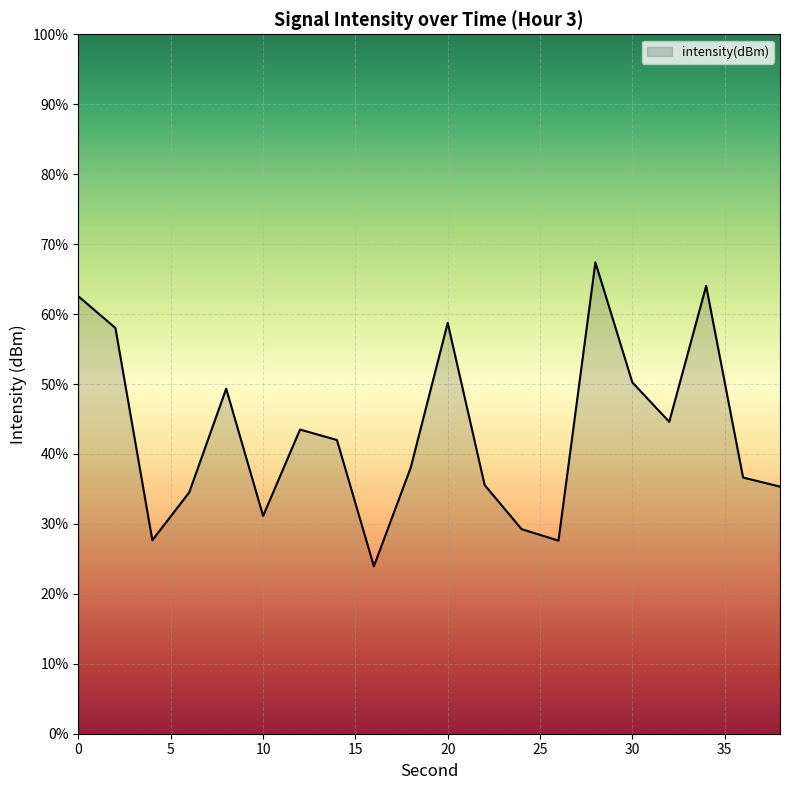

Reading left to right, extract all data points from this chart.

0=-108.7	2=-109.2	4=-112.2	6=-111.5	8=-110.1	10=-111.9	12=-110.7	14=-110.8	16=-112.6	18=-111.2	20=-109.1	22=-111.4	24=-112.1	26=-112.2	28=-108.3	30=-110.0	32=-110.5	34=-108.6	36=-111.3	38=-111.5